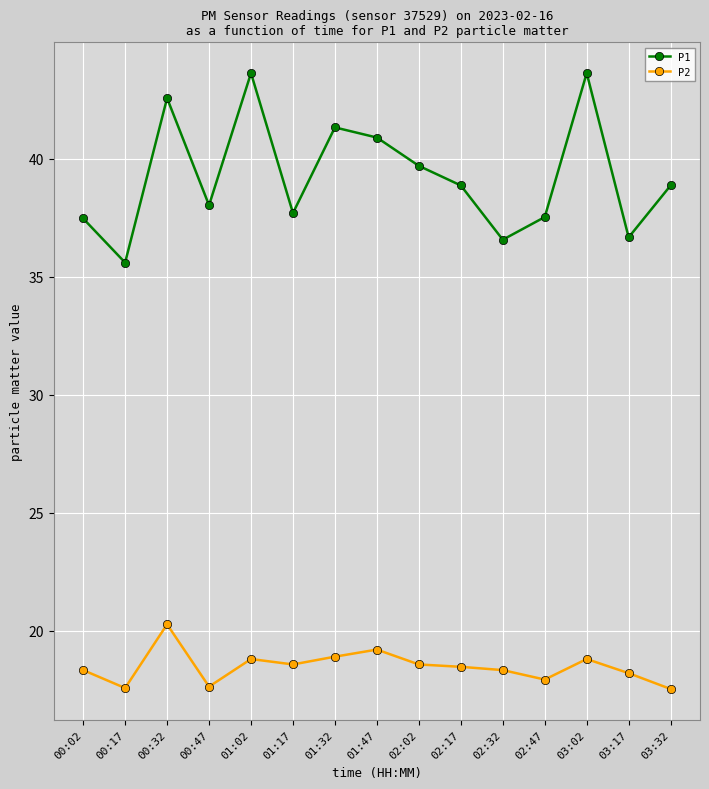

What is the label of the 15th point from the left?

03:32